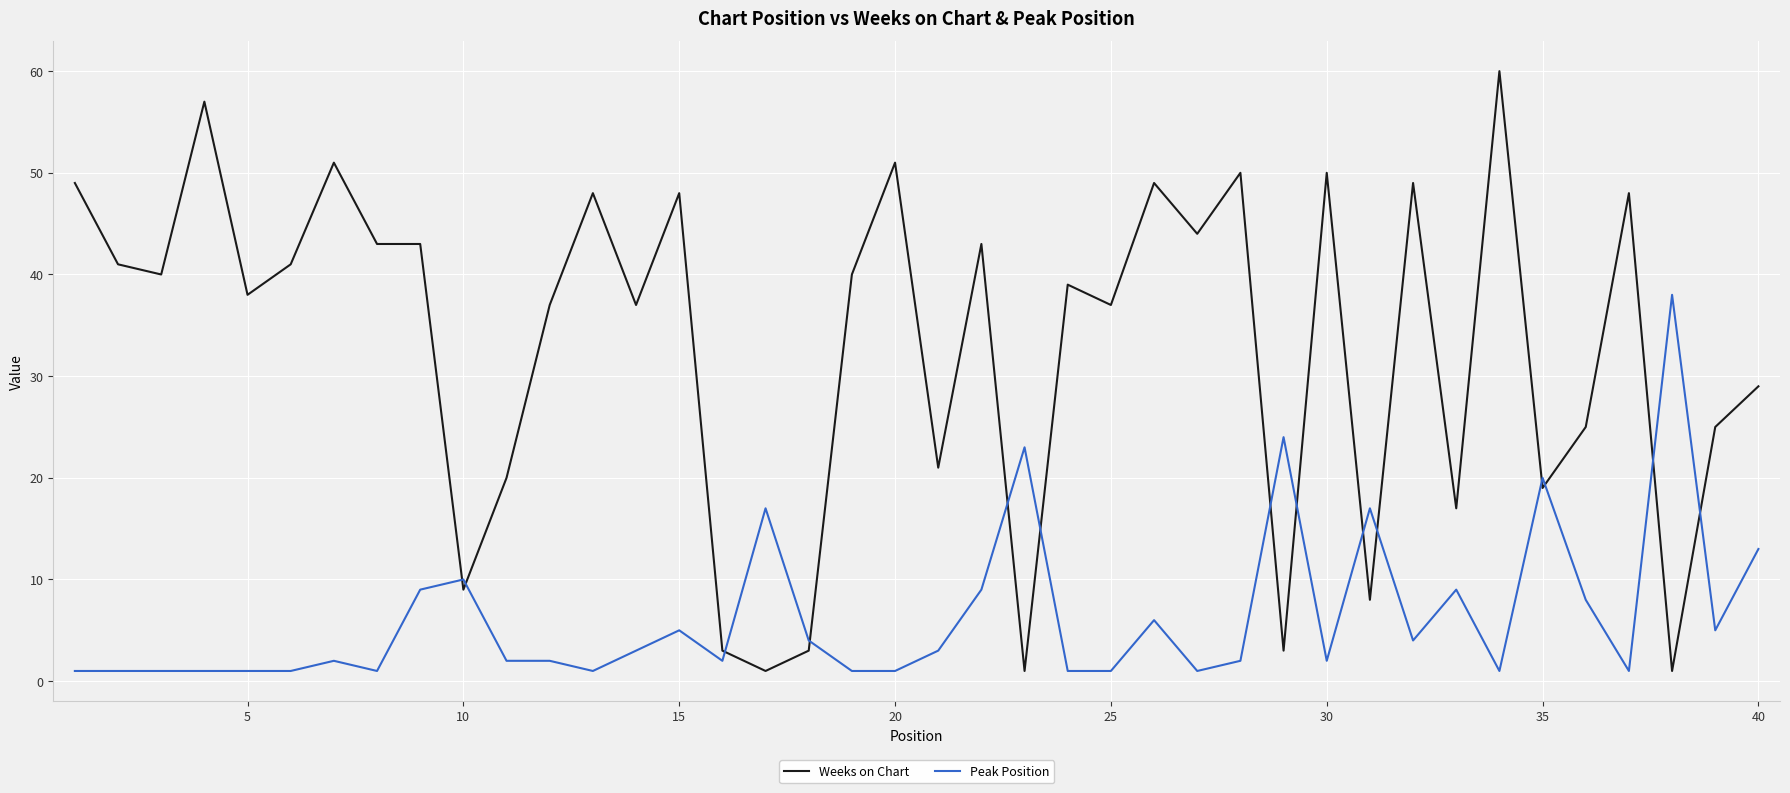

True or false: Peak Position and Weeks on Chart cross at least once.

True